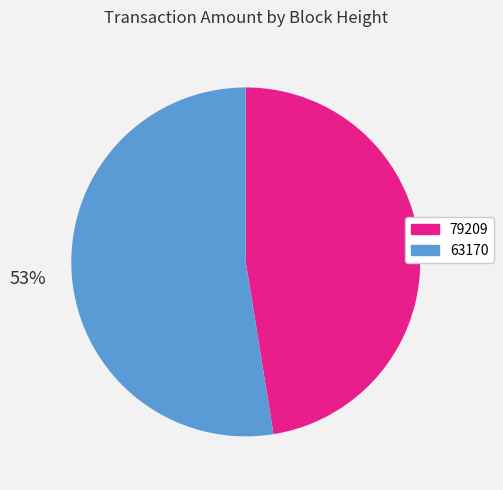

Is the sum of 63170 and 79209 greater than half?

Yes